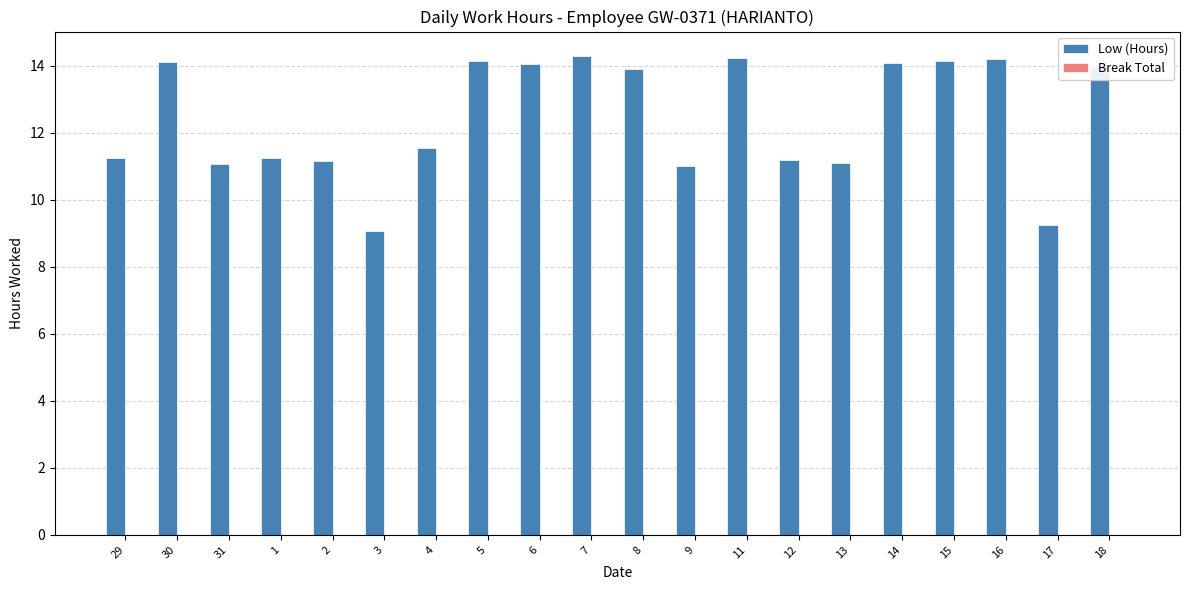

Is it true that the value at 13 is 6.0?

False